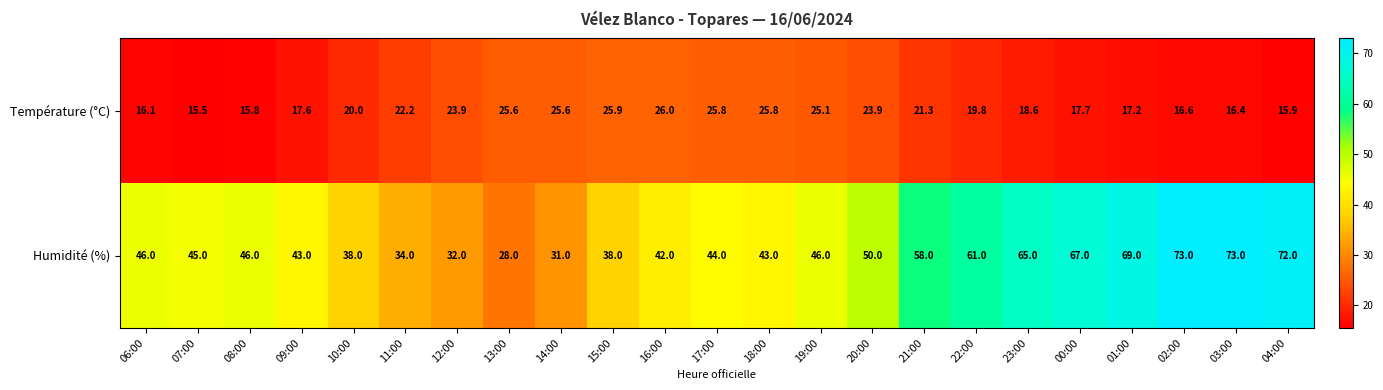

How many data points in Température (°C) are less than 20?

11